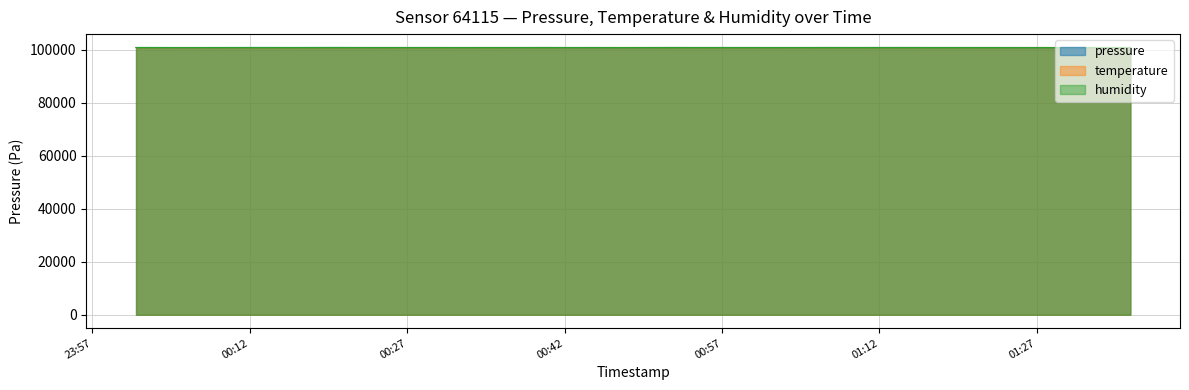

What is the difference between the temperature values at 2023-01-28T00:37:35 and 2023-01-28T00:03:35?

9.6